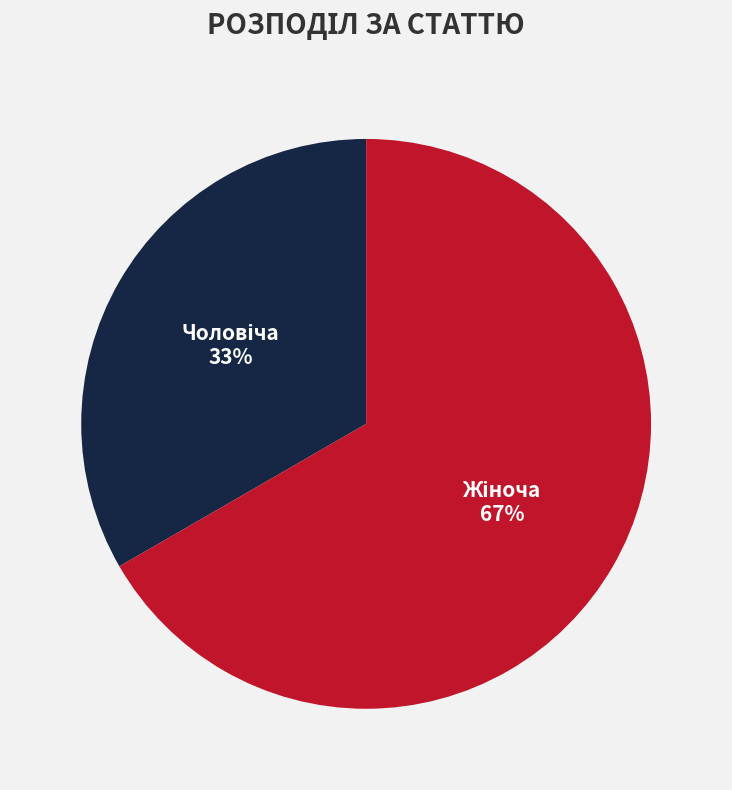

To the nearest percent, what is the average slice percentage?

50%